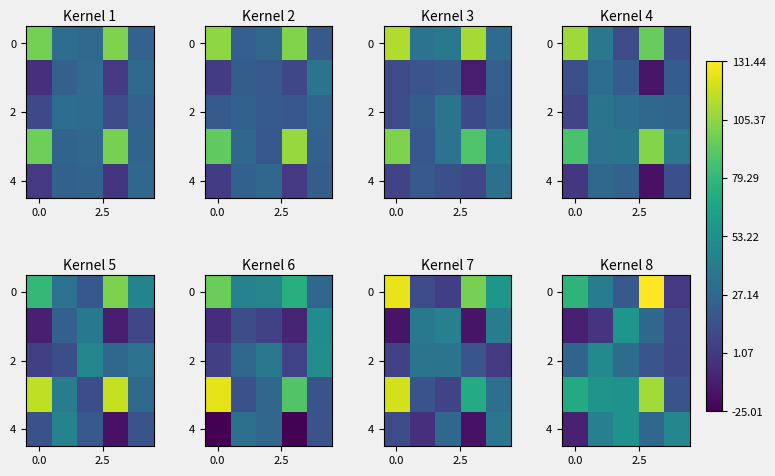

What is the difference between the row_4 values at 3 and 2.5?

15.5